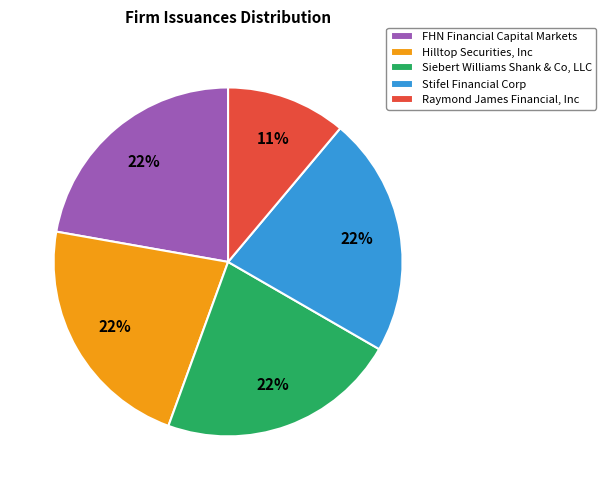

What percentage is the Raymond James Financial, Inc slice, to the nearest percent?

11%